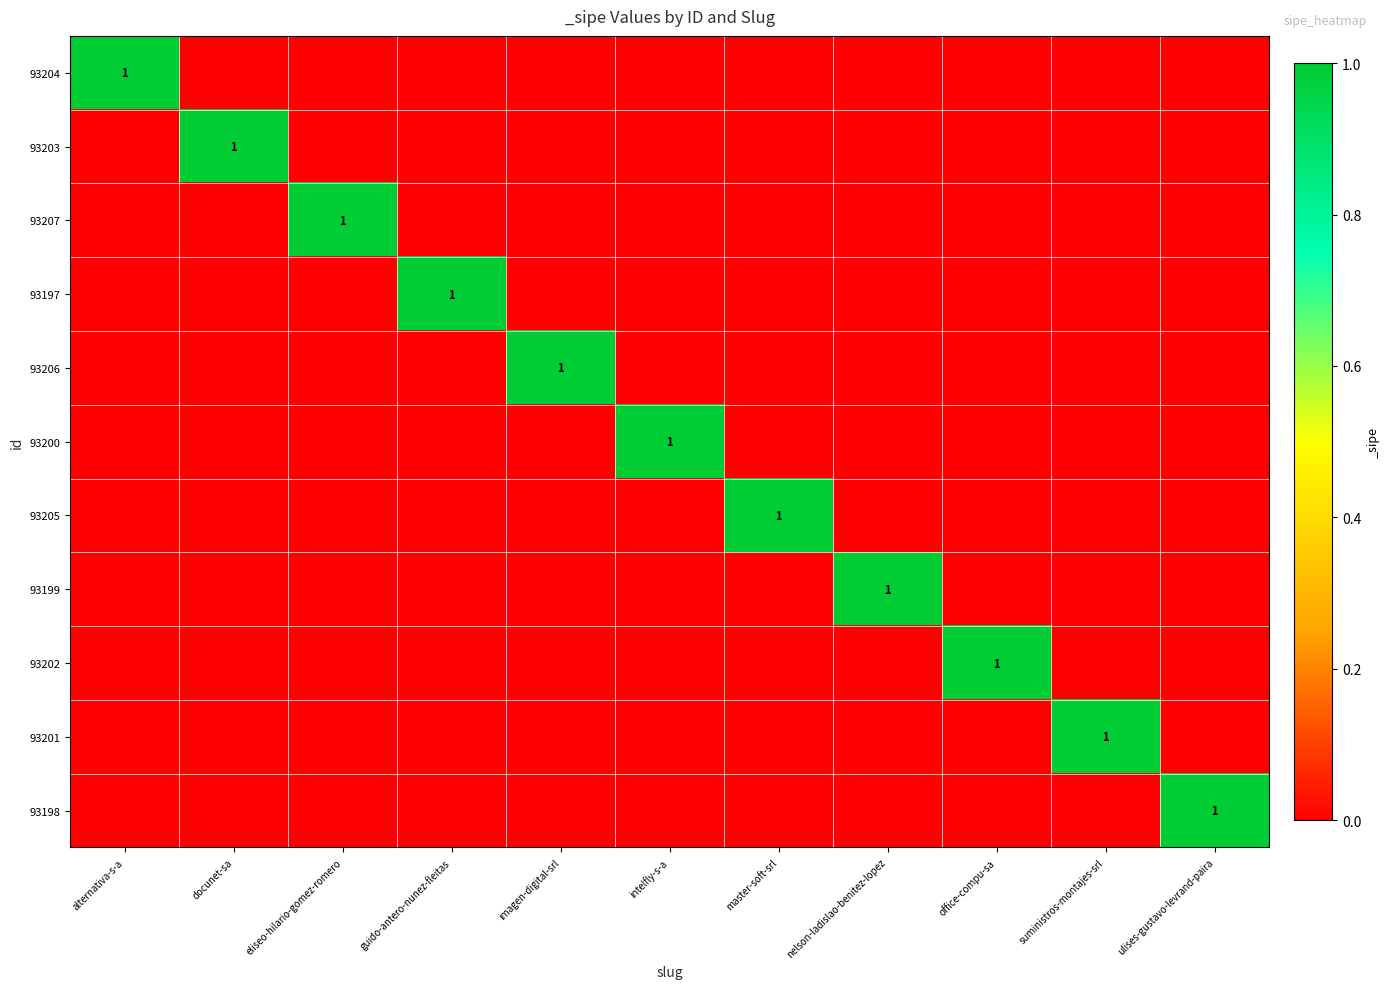

The 93204 series shows 2 at alternativa-s-a. True or false?

False